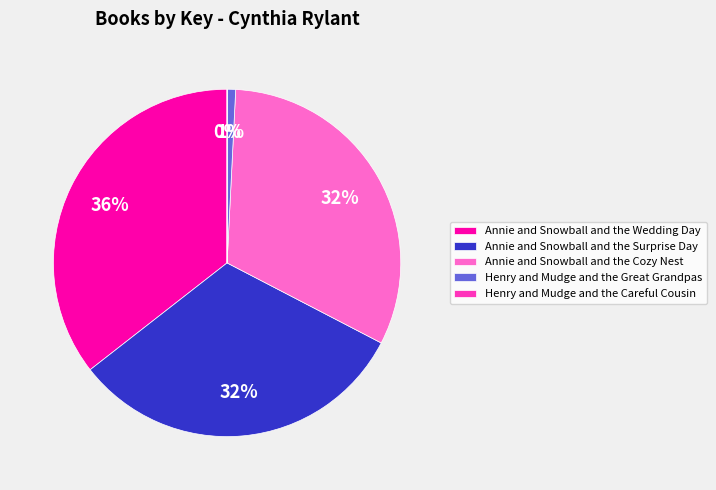

Does any single category account for the majority?

No